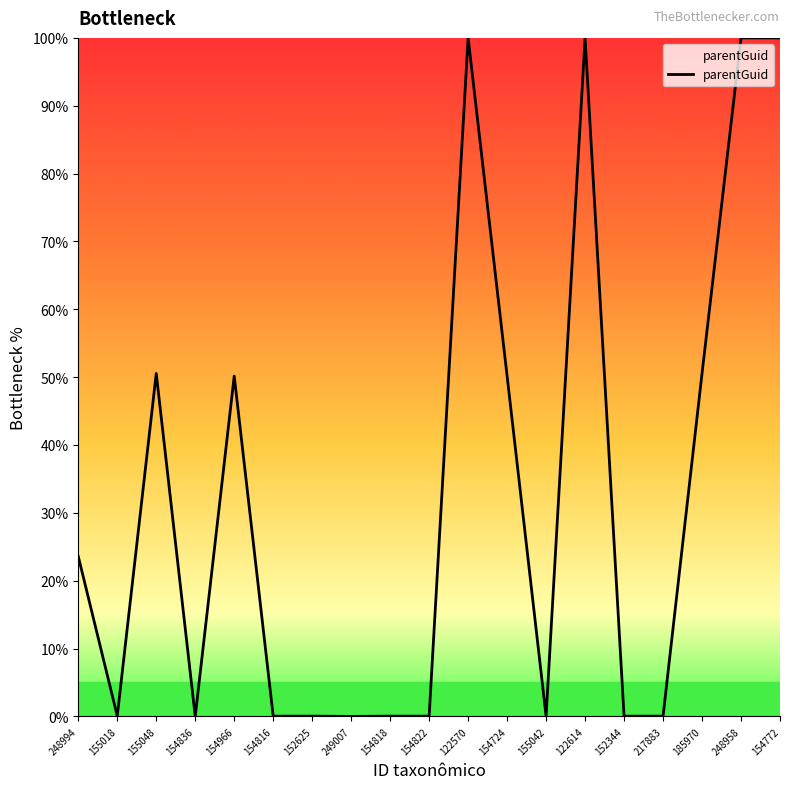

How many categories are shown in the chart?

19